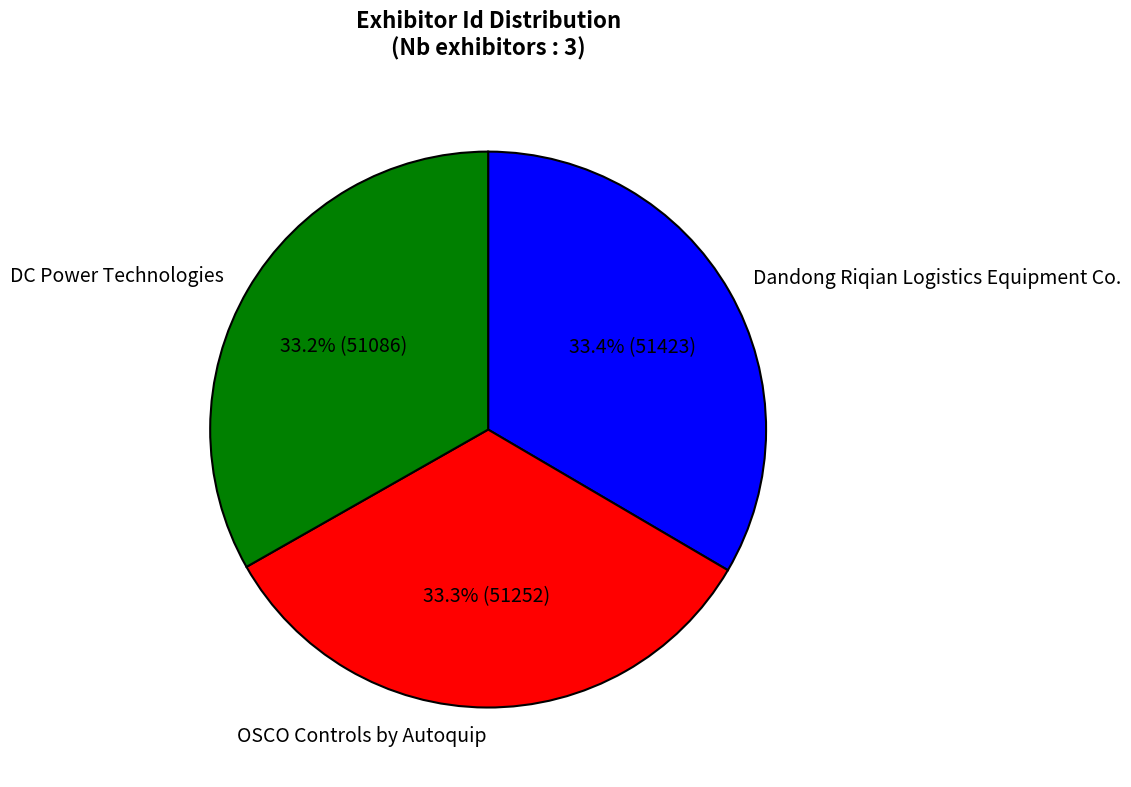

Approximately how many times larger is the value at DC Power Technologies compared to Dandong Riqian Logistics Equipment Co.?

1.0